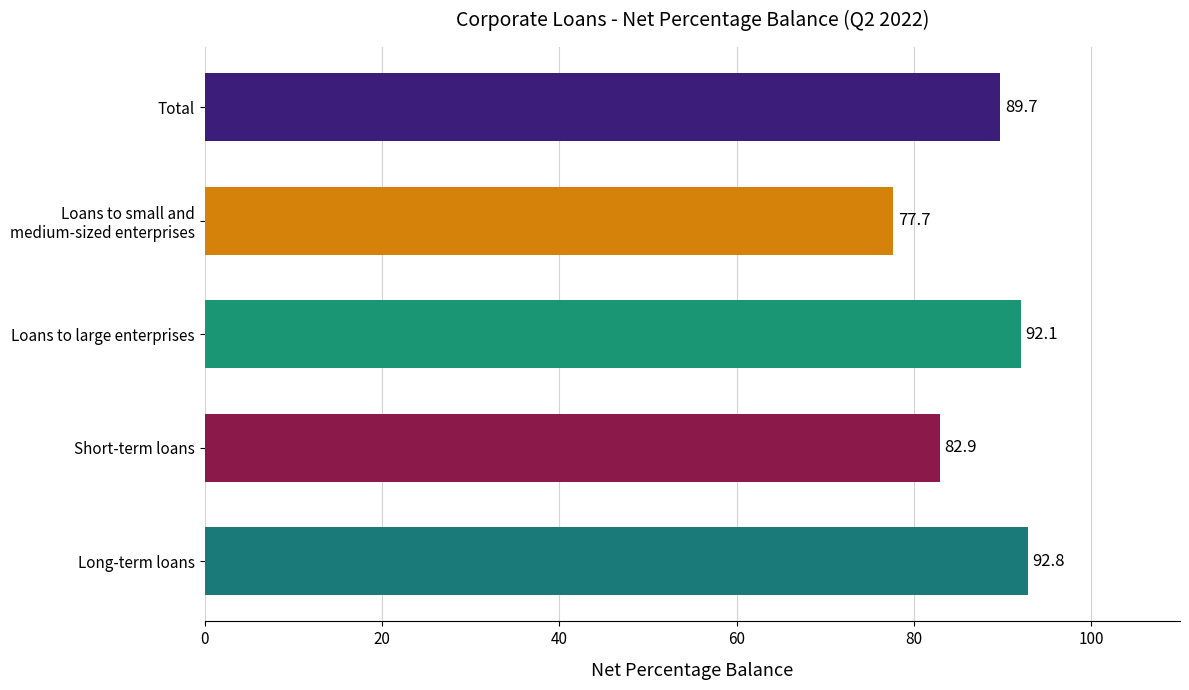

What is the approximate value at Short-term loans?

82.9